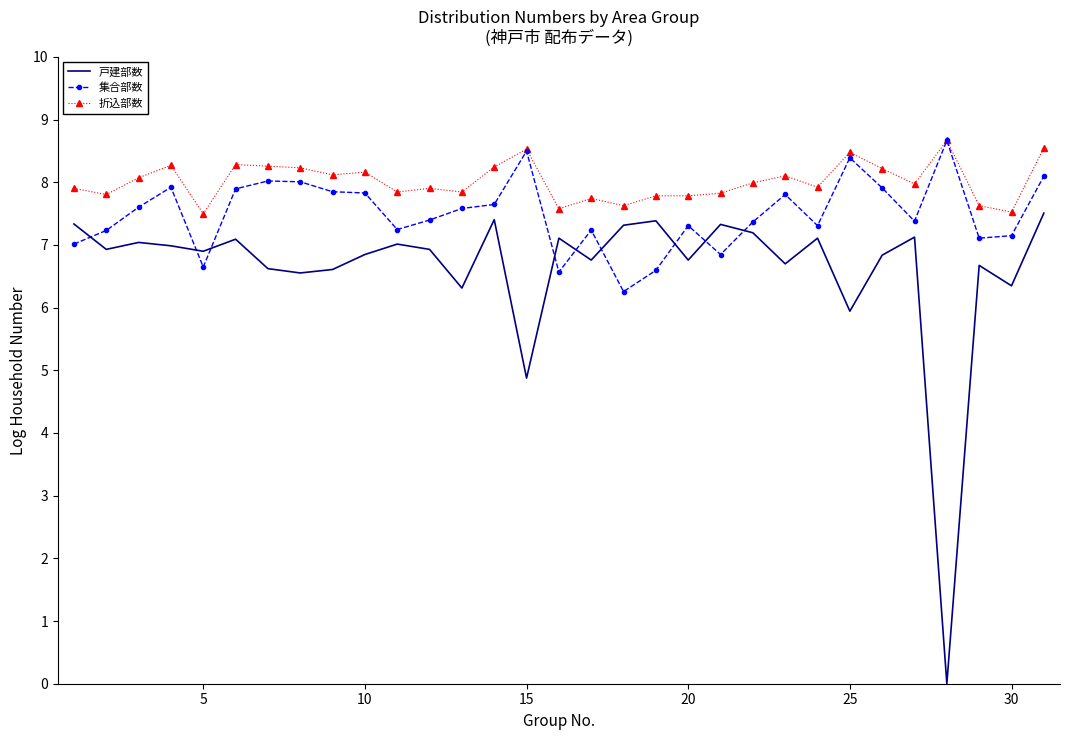

List the series in order of their overall mean, highest first.

折込部数, 集合部数, 戸建部数